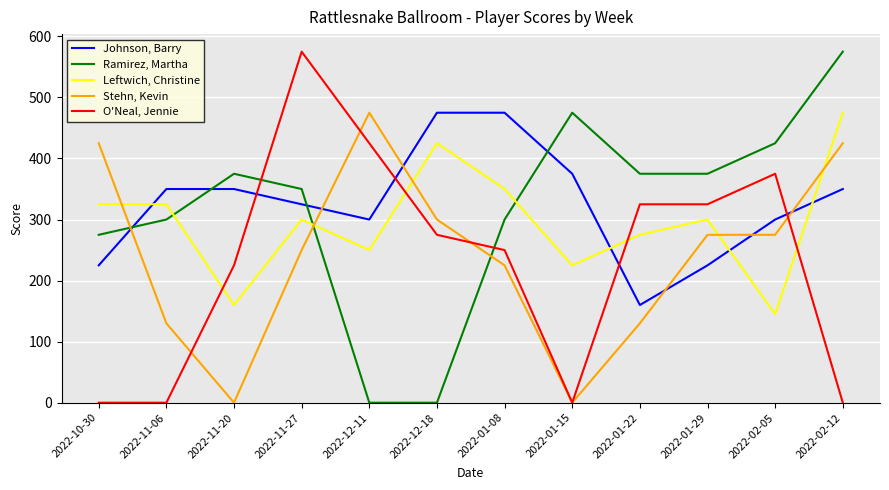

What are all the series names shown in the legend?

Johnson, Barry, Ramirez, Martha, Leftwich, Christine, Stehn, Kevin, O'Neal, Jennie